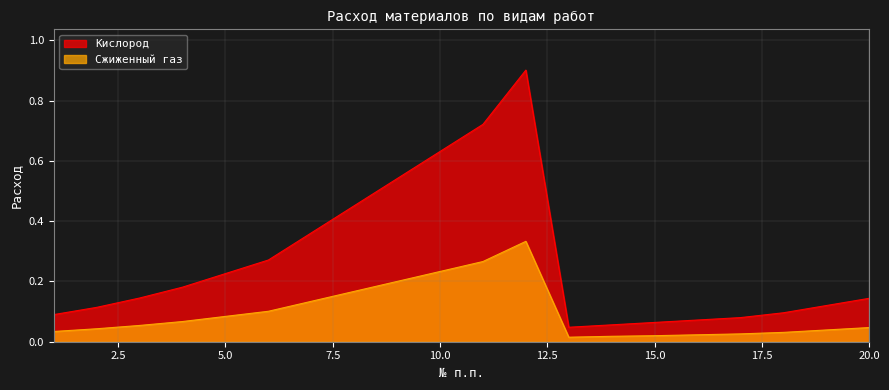

Which has a higher value, 7 or 3?

7